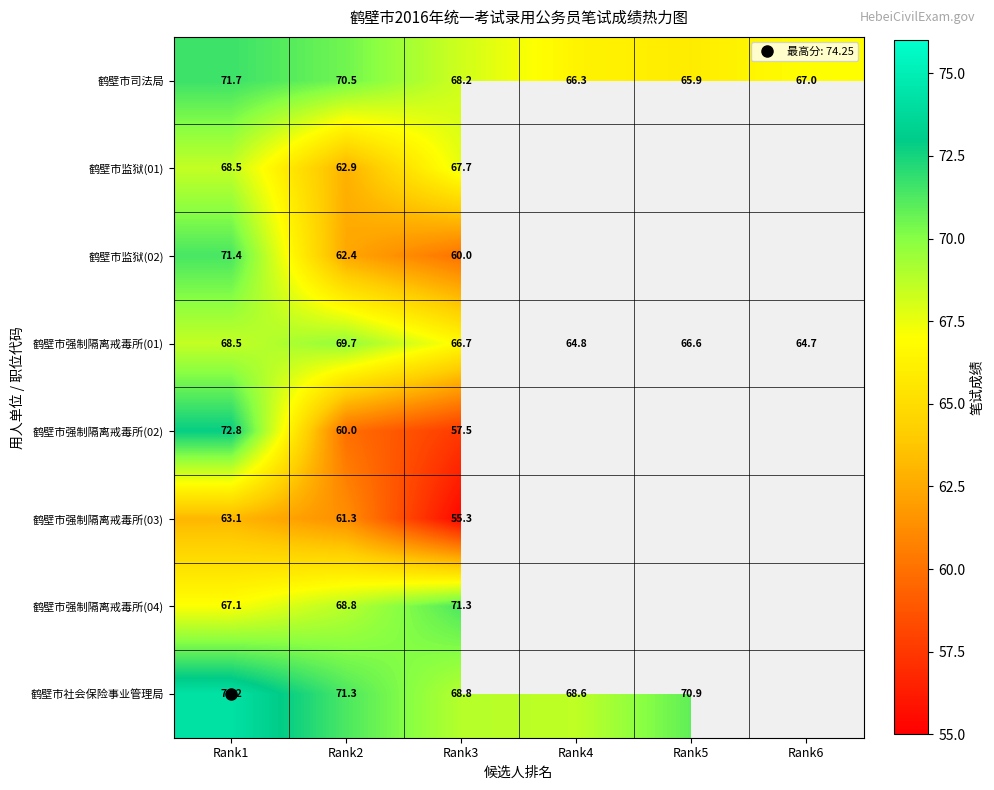

At how many categories does at least one series exceed 65?

6